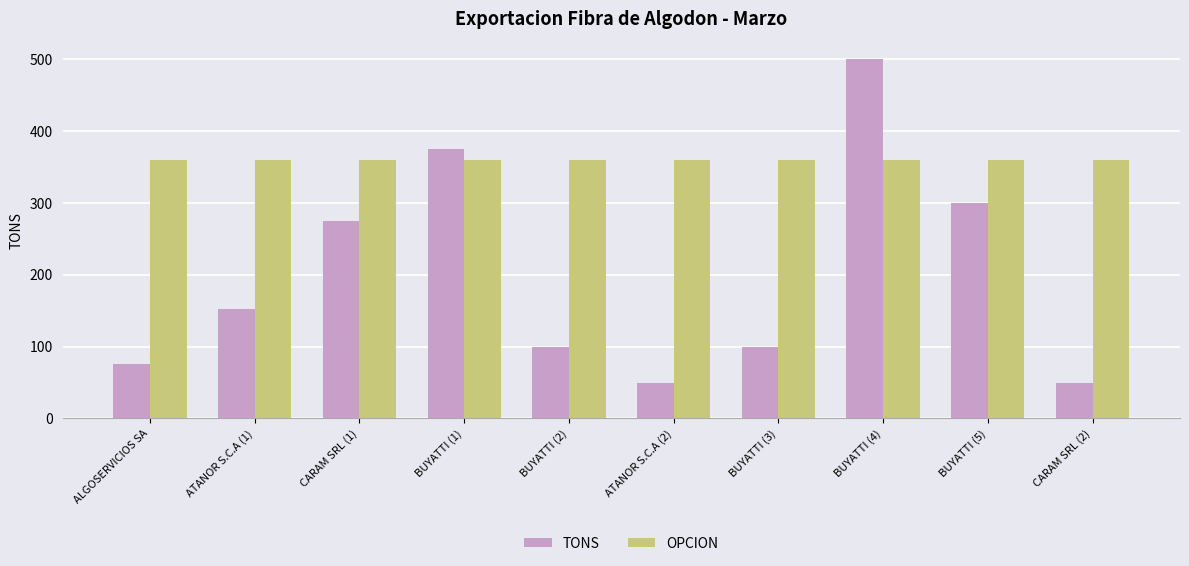

What is the minimum value for OPCION?

360